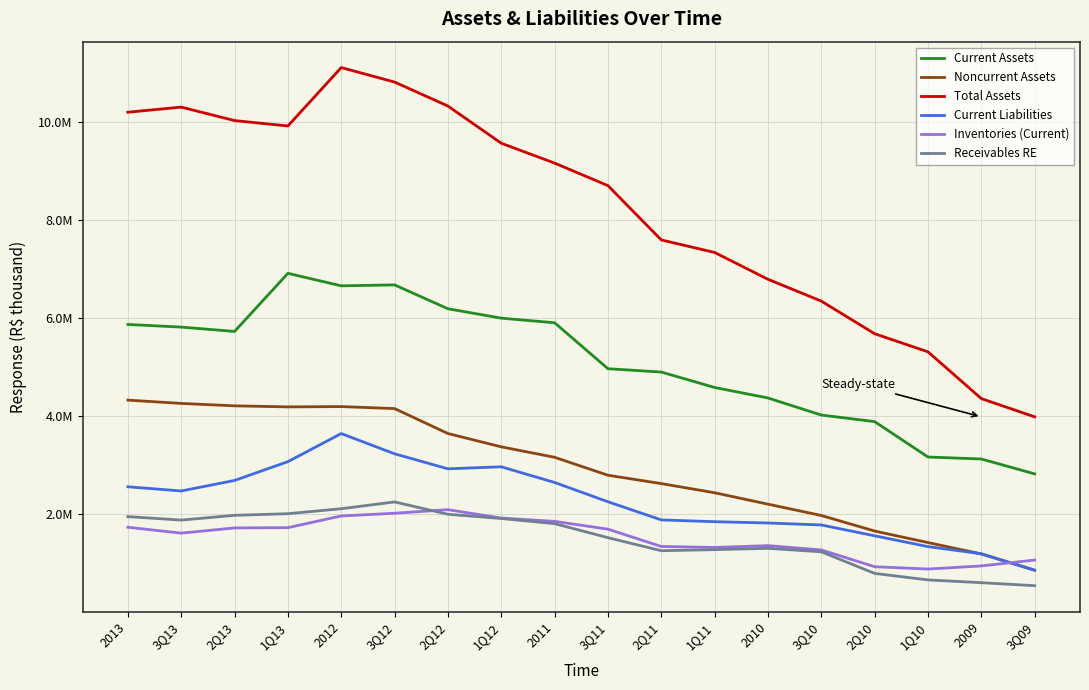

What is the sum of all Receivables RE values?

27115738